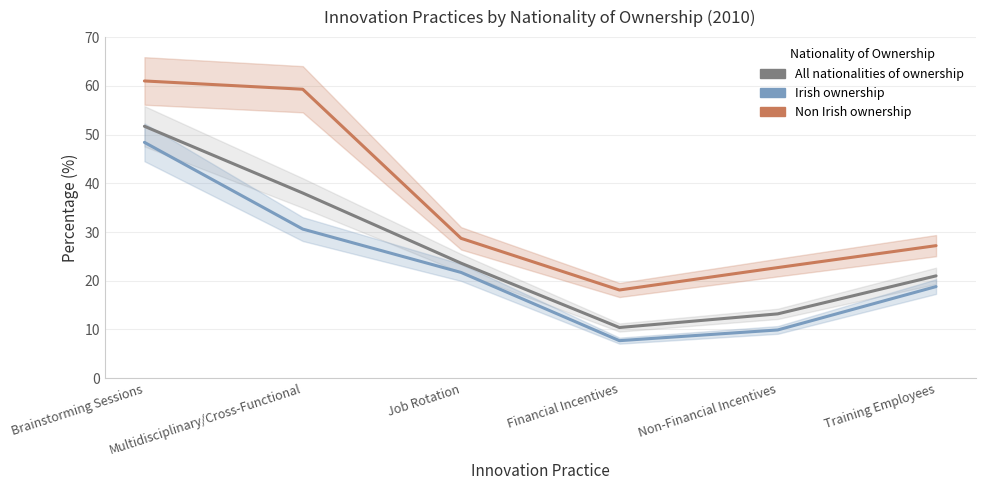

What is the label of the 3rd point from the right?

Financial Incentives